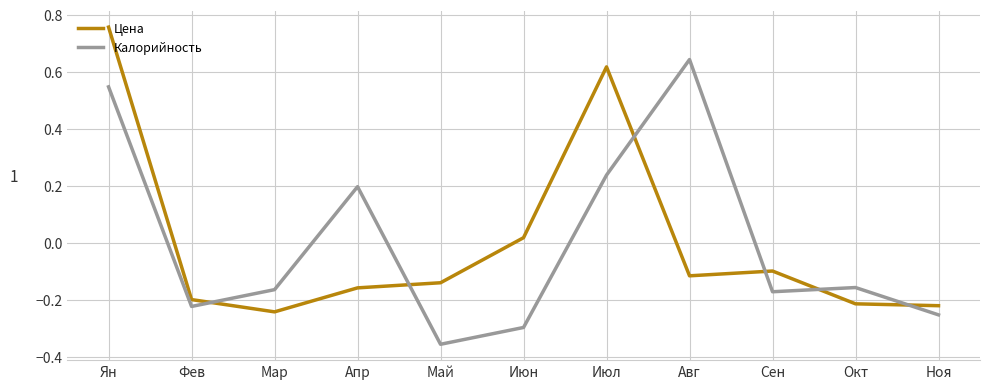

What is the total value across all series at Май?

-0.5